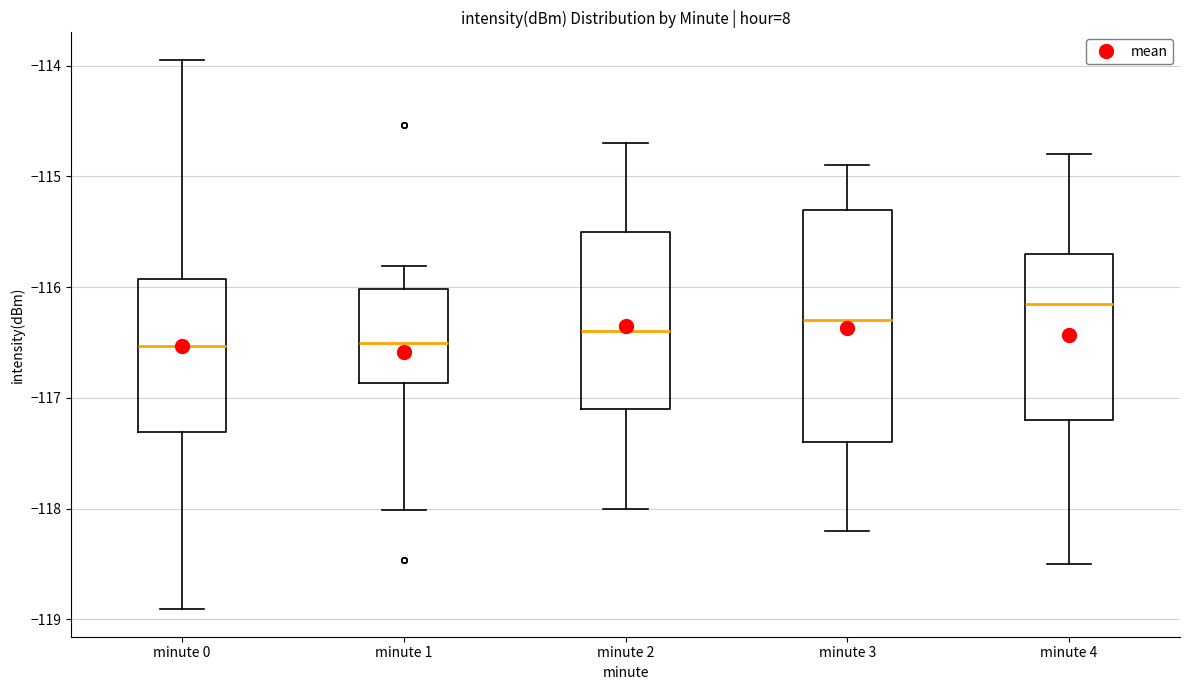

Where is the lower edge of the box for minute 3 on the y-axis? The values are not printed on the chart, so give them approximately, as read against the axis.

-117.4